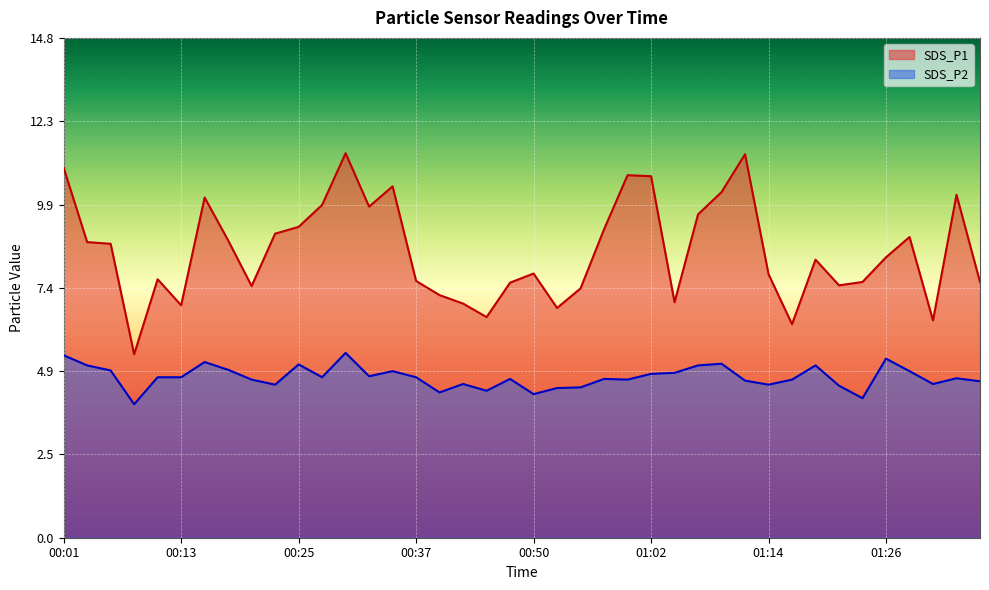

At which category is the sum across all series the highest?

00:30